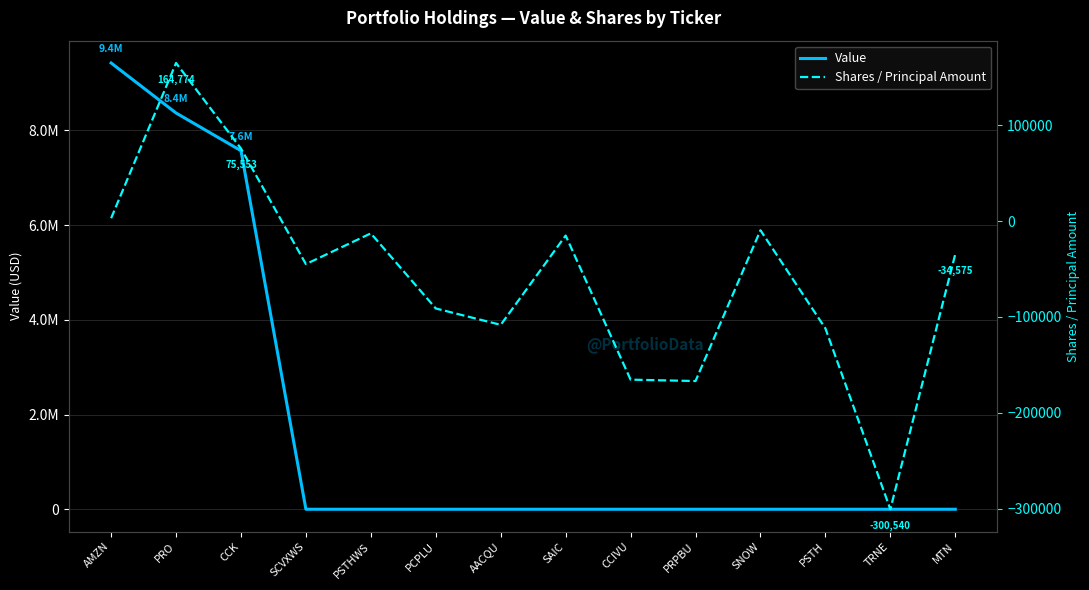

At which category does Shares / Principal Amount reach its first local peak?

PRO